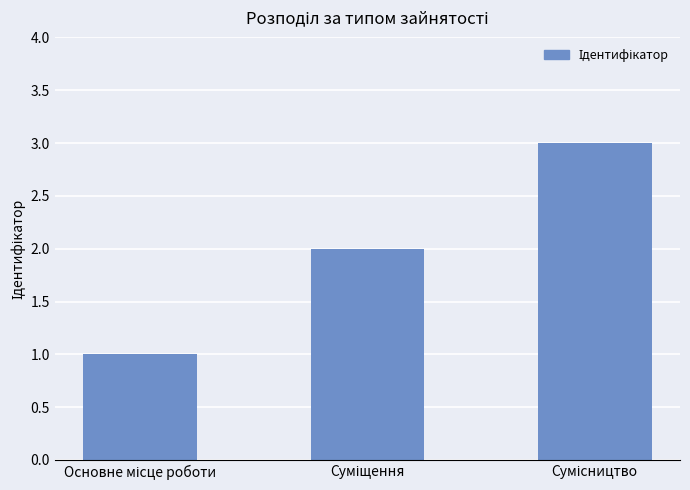

What is the sum of all values?

6